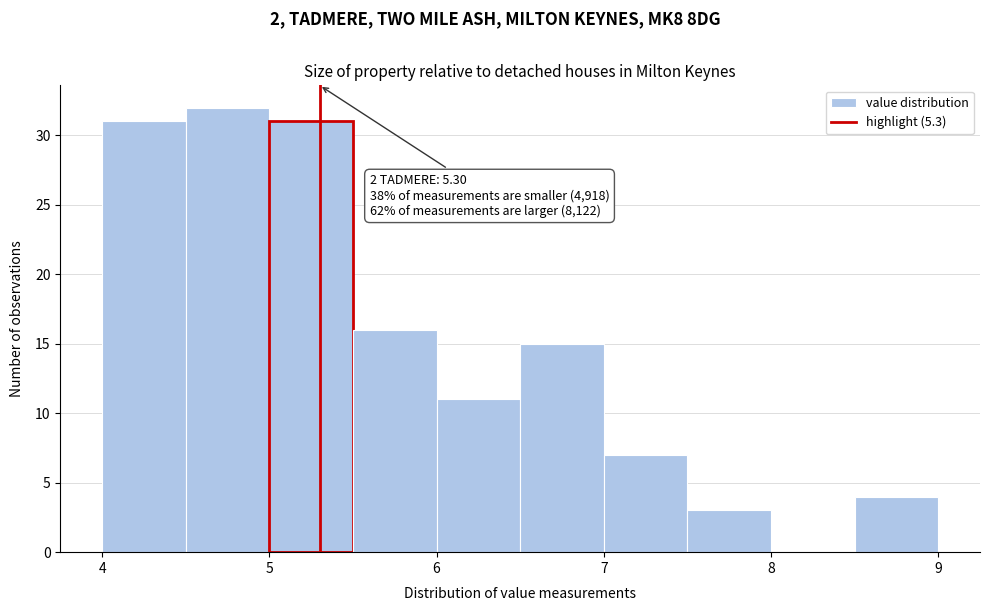

Which range on the x-axis has the tallest bar?

4.5 to 5.0